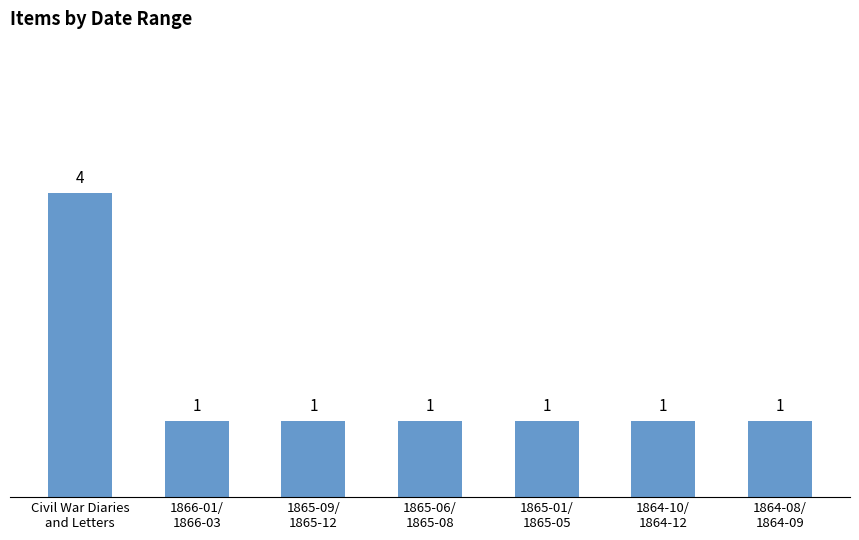

Reading left to right, extract all data points from this chart.

Civil War Diaries
and Letters=4	1866-01/
1866-03=1	1865-09/
1865-12=1	1865-06/
1865-08=1	1865-01/
1865-05=1	1864-10/
1864-12=1	1864-08/
1864-09=1